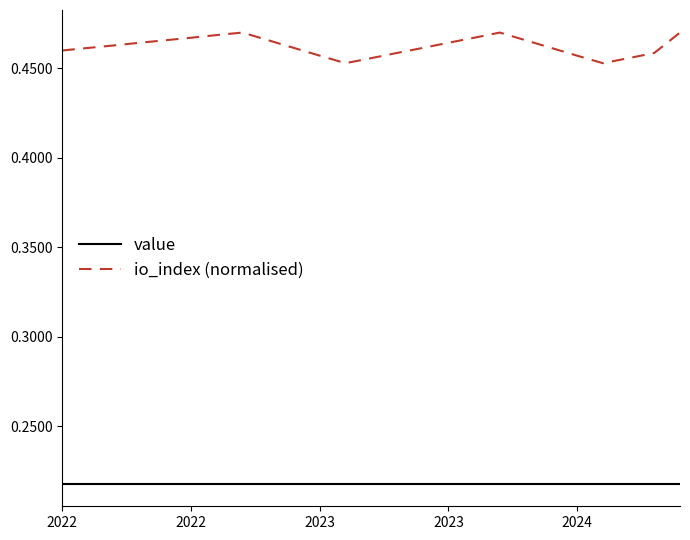

Rank the series by their maximum value, from lowest to highest.

value, io_index (normalised)